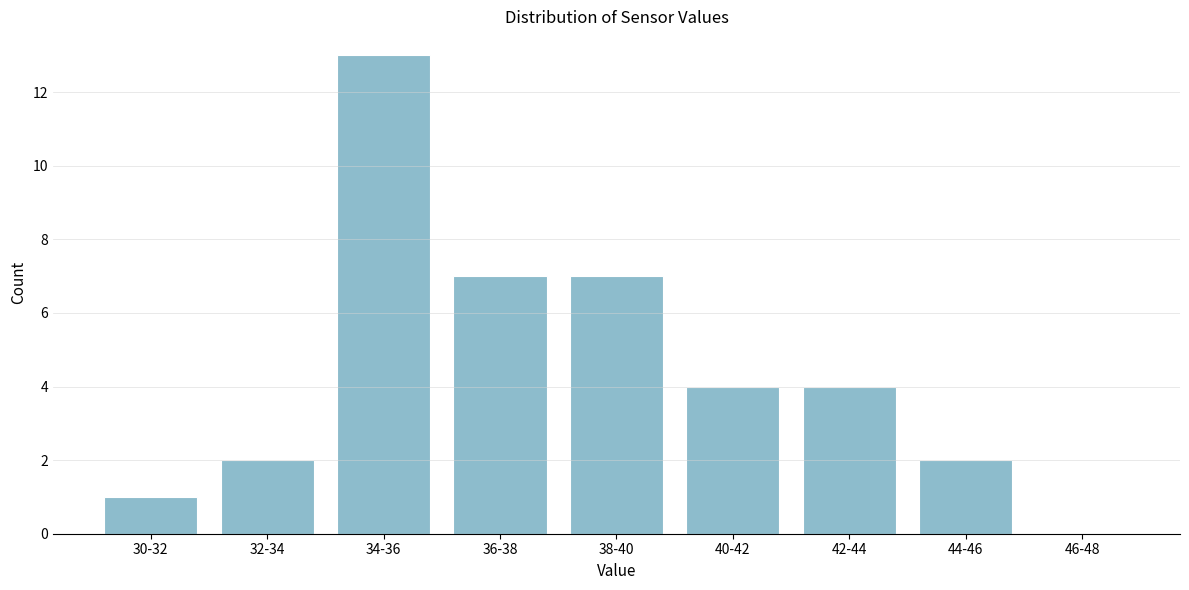

Reading left to right, what are all the values shown in this chart?

30-32=1	32-34=2	34-36=13	36-38=7	38-40=7	40-42=4	42-44=4	44-46=2	46-48=0